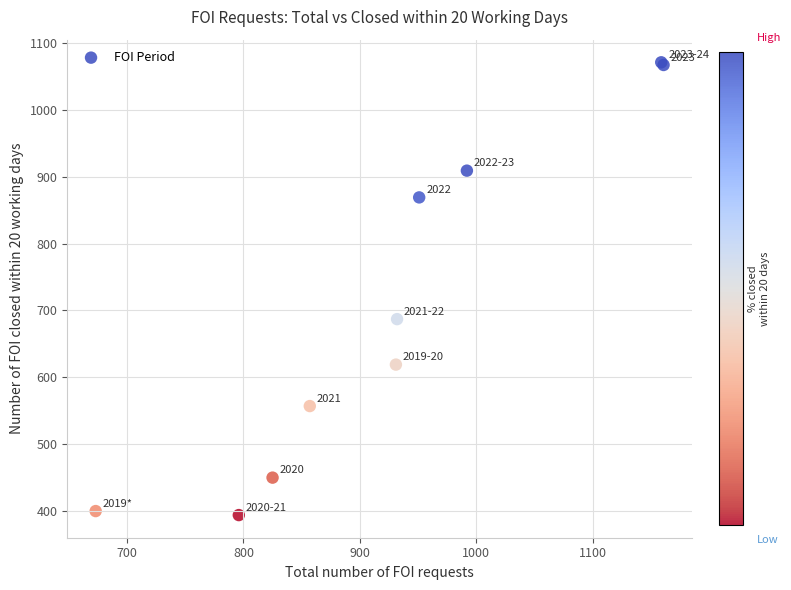

What Y value in the scatter plot is closest to 732?

687